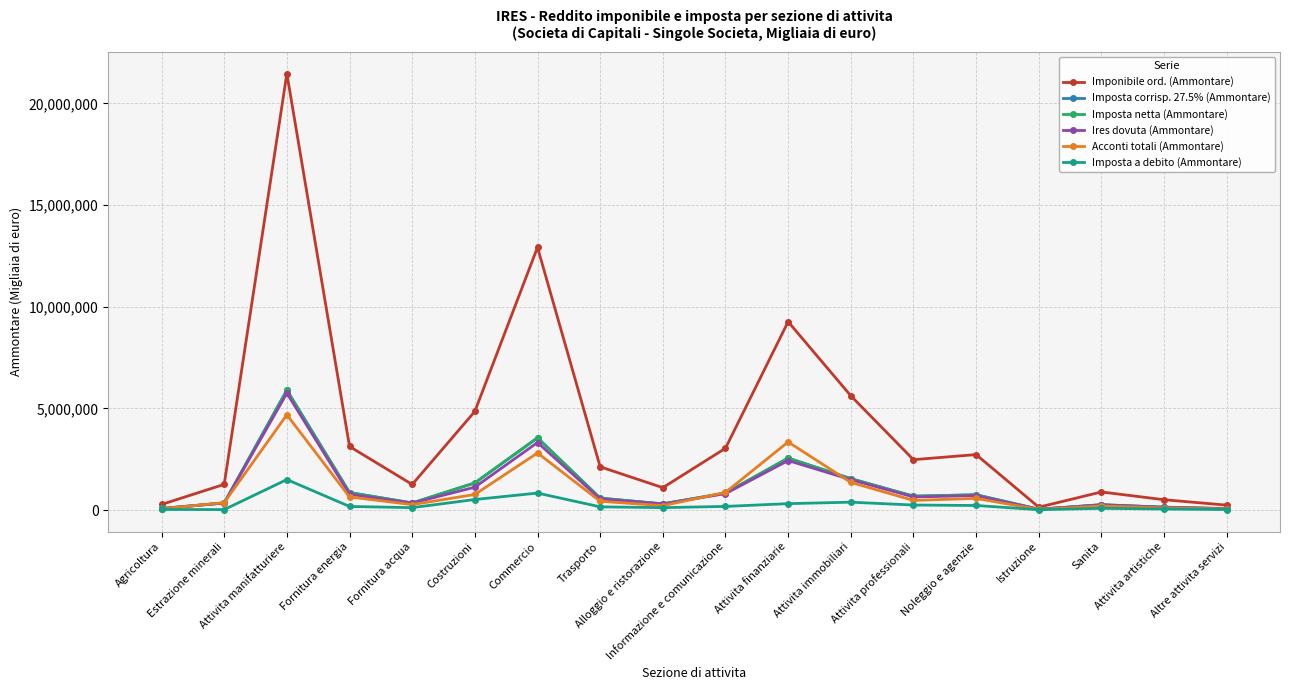

At how many categories does at least one series exceed 8718496?

3